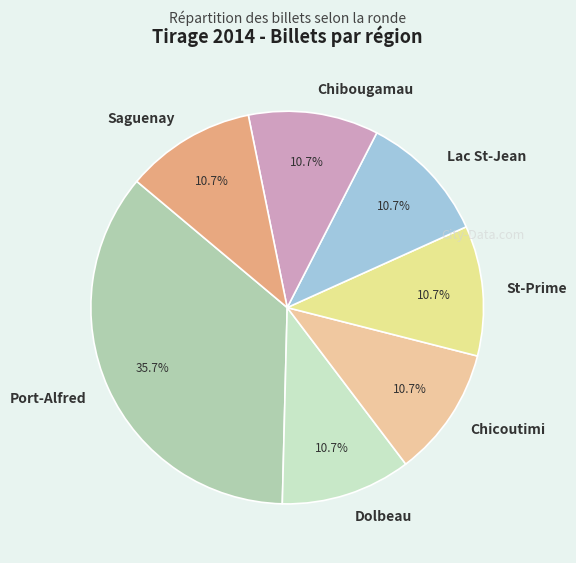

To the nearest percent, what is the average slice percentage?

14%